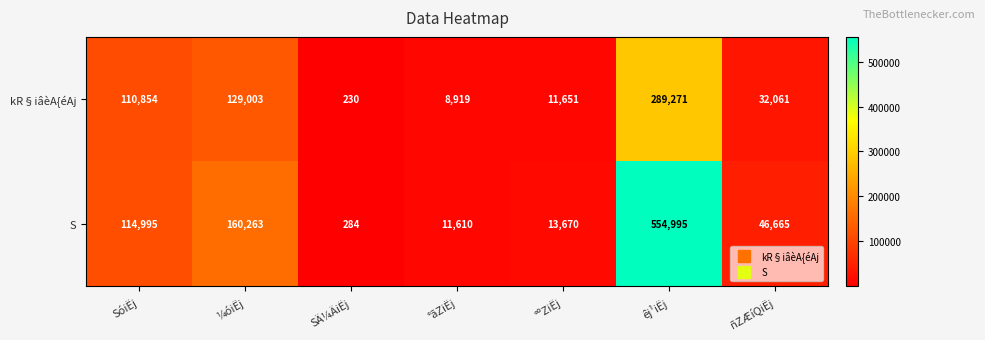

How many categories are shown in the chart?

7